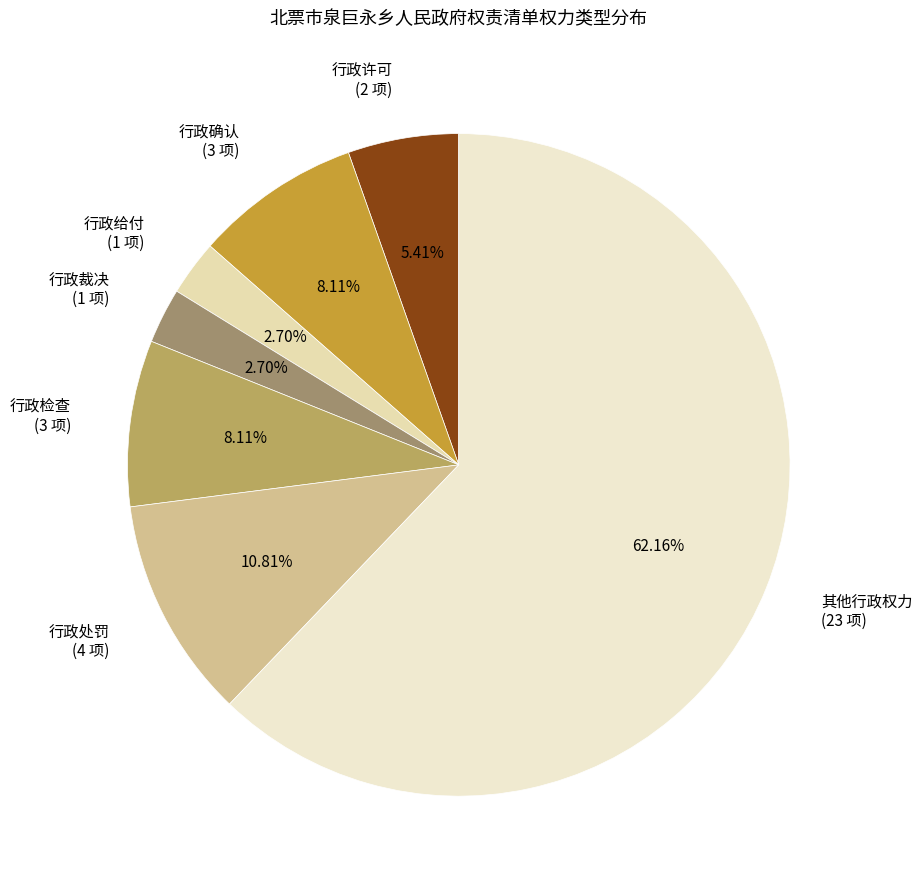

Is it true that 行政许可 is 5% of the pie?

True